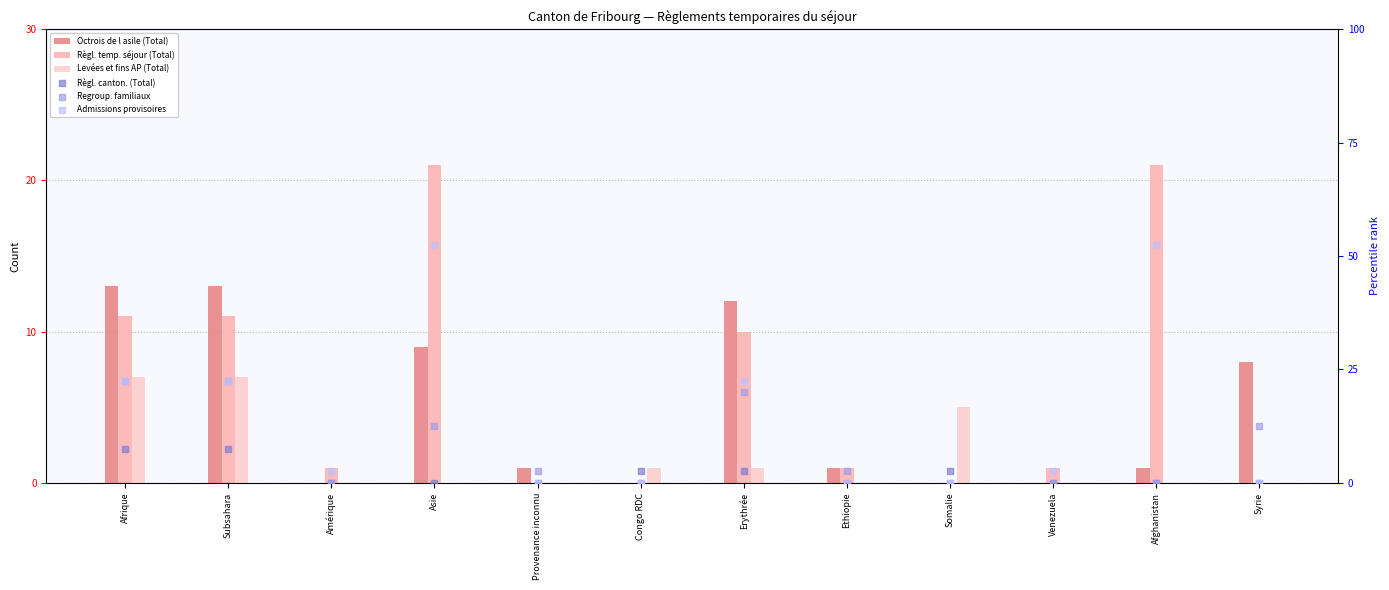

Is the value of Règl. temp. séjour (Total) at Asie greater than the value of Règl. canton. (Total) at Congo RDC?

Yes